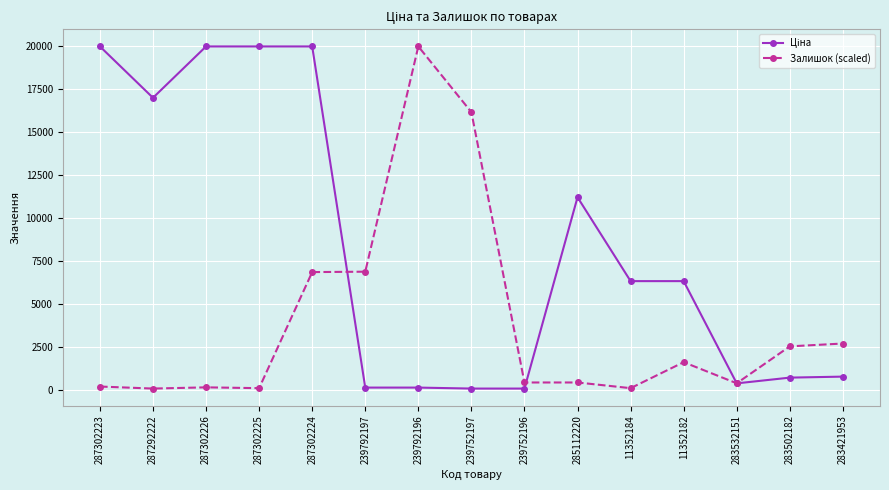

Is it true that Залишок (scaled) equals 80.7 at 11352184?

True